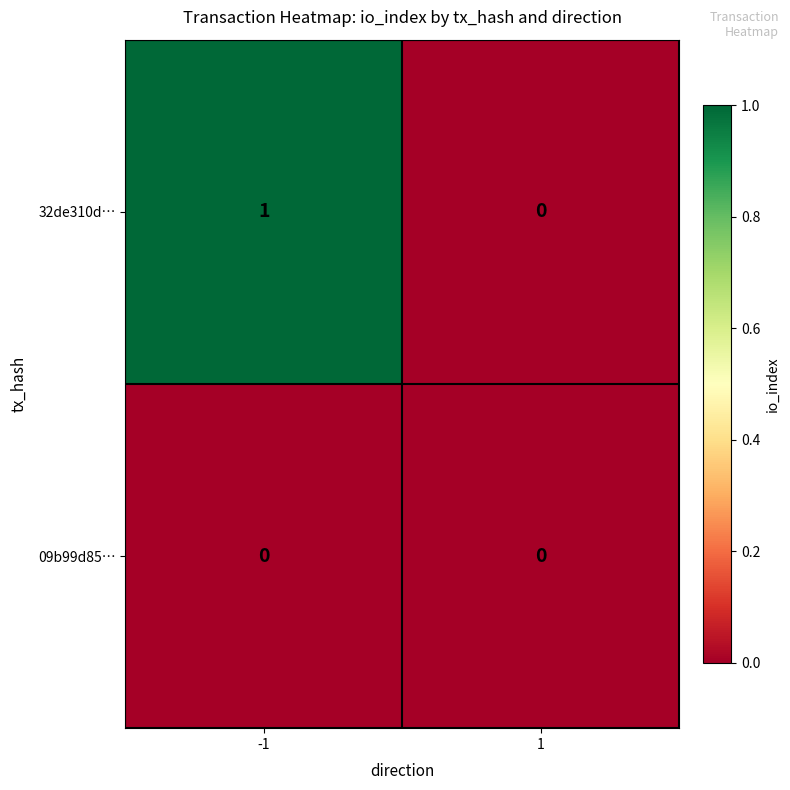

Is it true that 32de310d… equals 2 at -1?

False